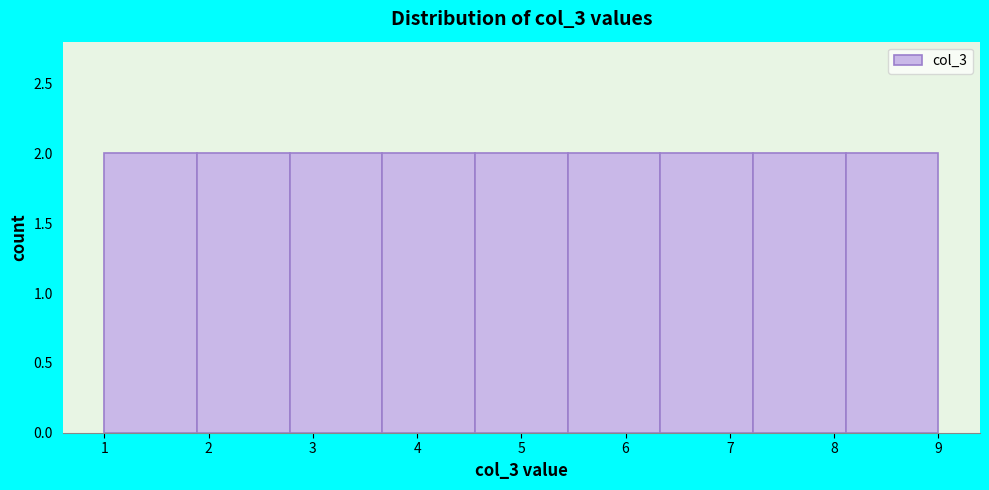

Reading left to right, list every bar in this chart as the range it spans on the x-axis followed by its height. Neither the bar edges nor the heights are printed on the chart, so give them approximately, as read against the axes.

1.0 to 1.9: 2
1.9 to 2.8: 2
2.8 to 3.7: 2
3.7 to 4.6: 2
4.6 to 5.4: 2
5.4 to 6.3: 2
6.3 to 7.2: 2
7.2 to 8.1: 2
8.1 to 9.0: 2